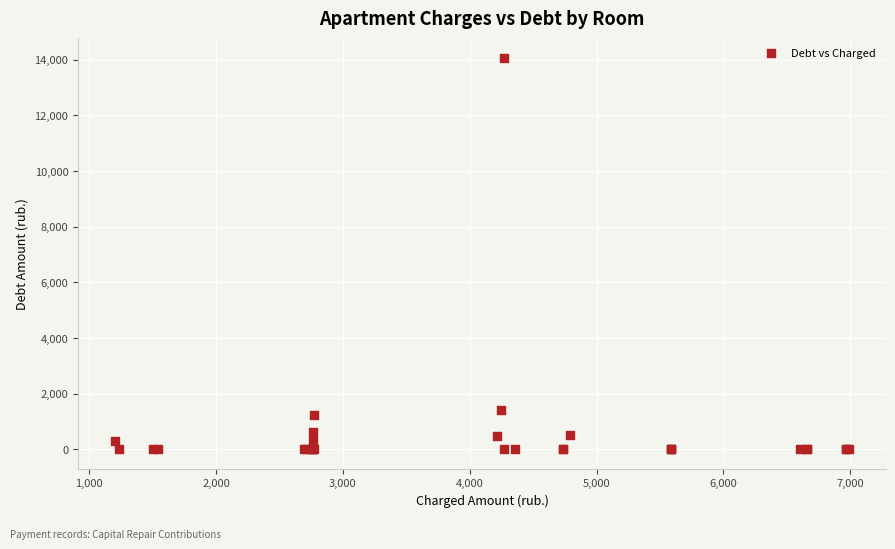

What Y value in the scatter plot is closest to 7031?

1417.0